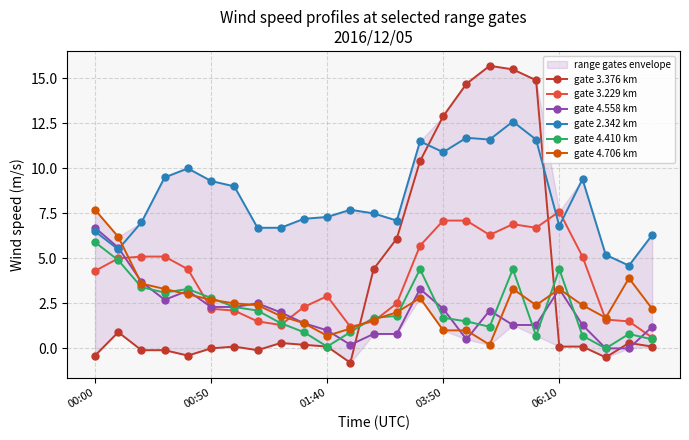

True or false: gate 2.342 km and gate 4.410 km cross at least once.

False